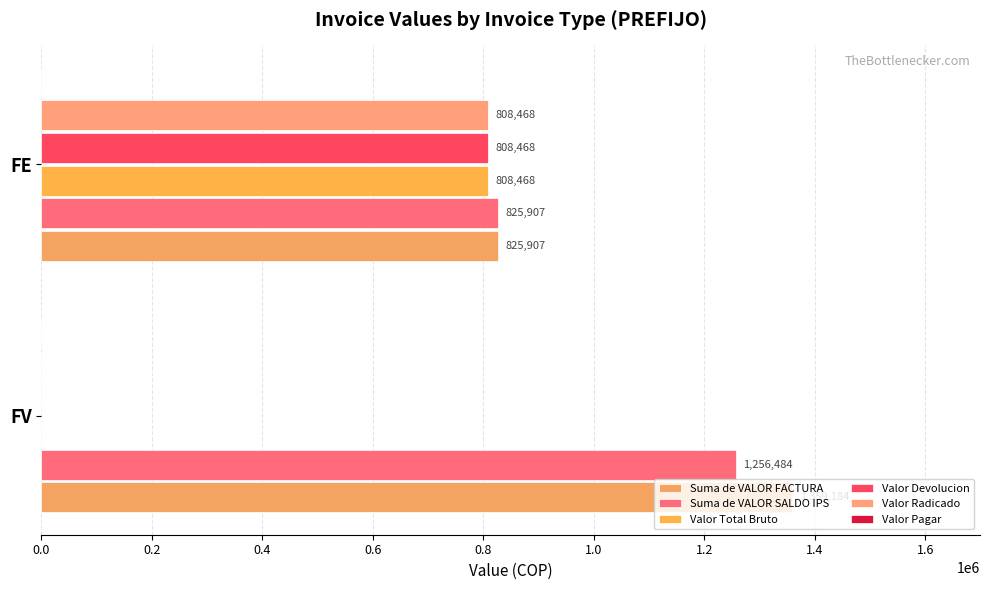

Which series has the largest total across all categories?

Suma de VALOR FACTURA